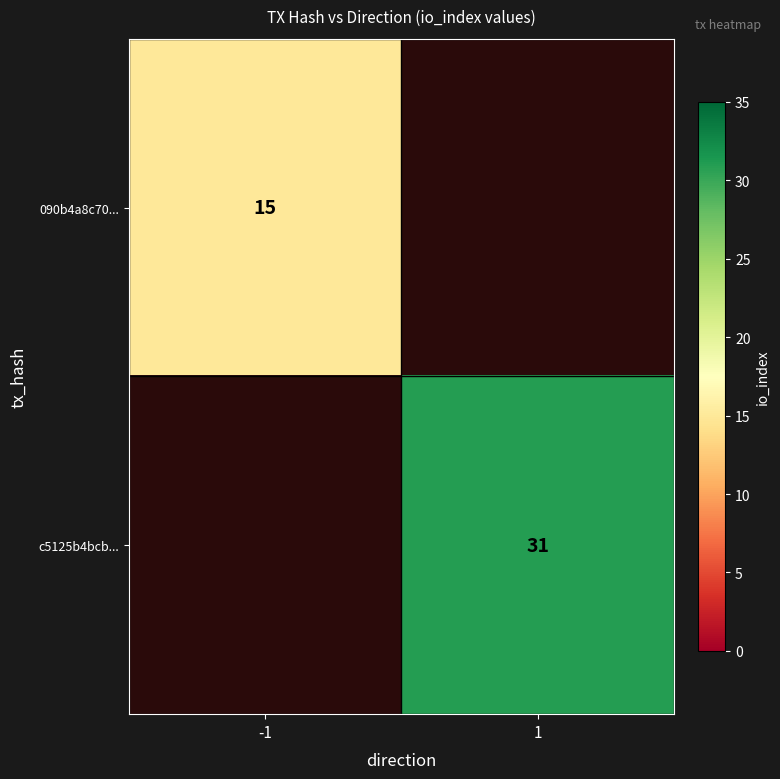

The value of c5125b4bcb... at 1 is 31. True or false?

True